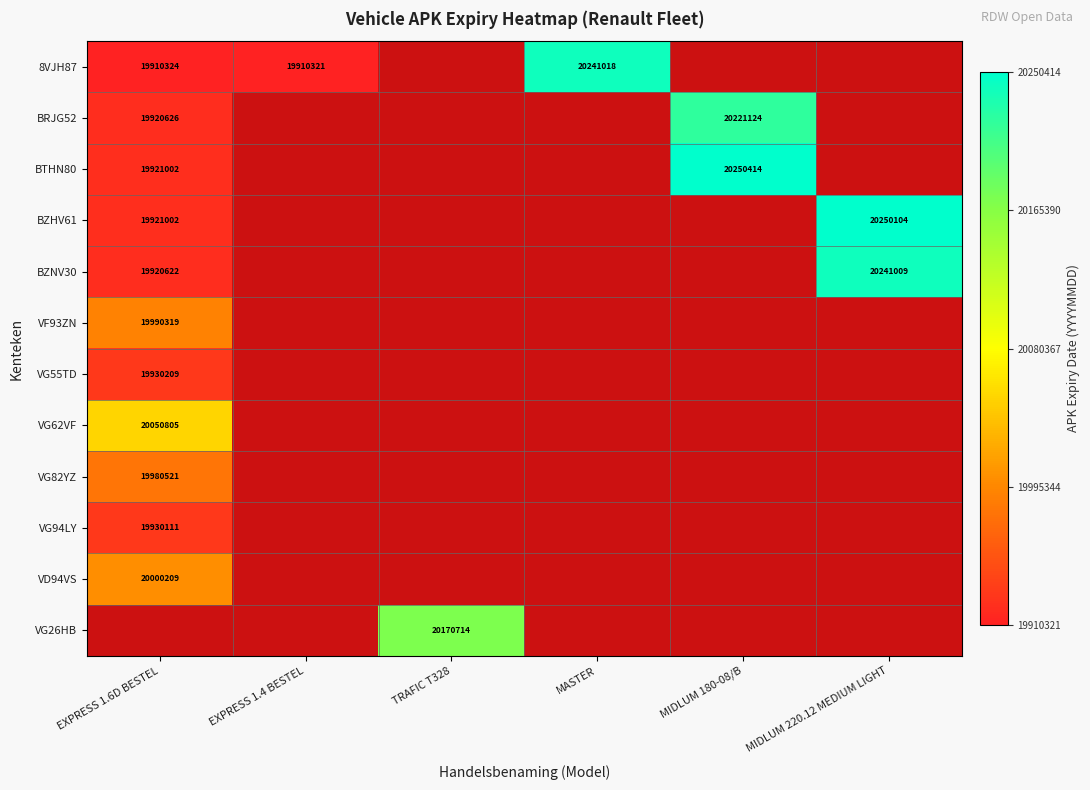

Is it true that VG62VF equals 20050805 at EXPRESS 1.6D BESTEL?

True